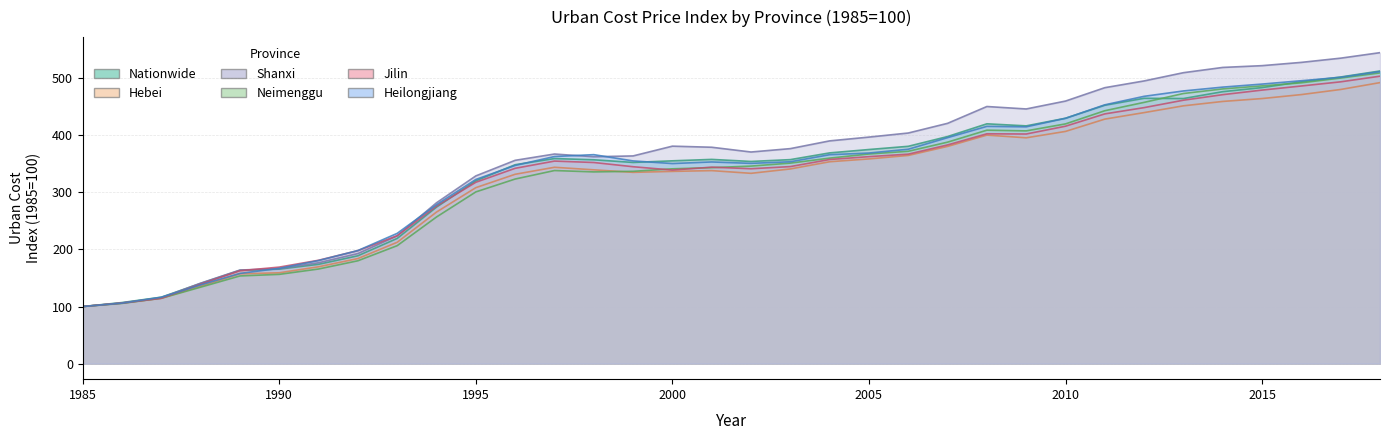

Rank the series by their maximum value, from lowest to highest.

Hebei, Jilin, Neimenggu, Heilongjiang, Nationwide, Shanxi